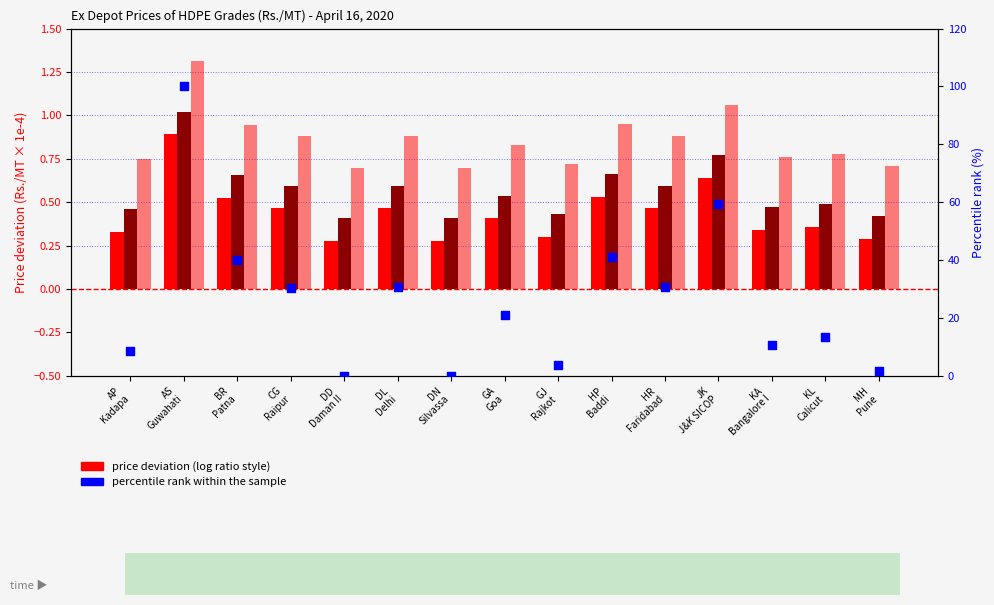

At how many categories does at least one series exceed 29?

7